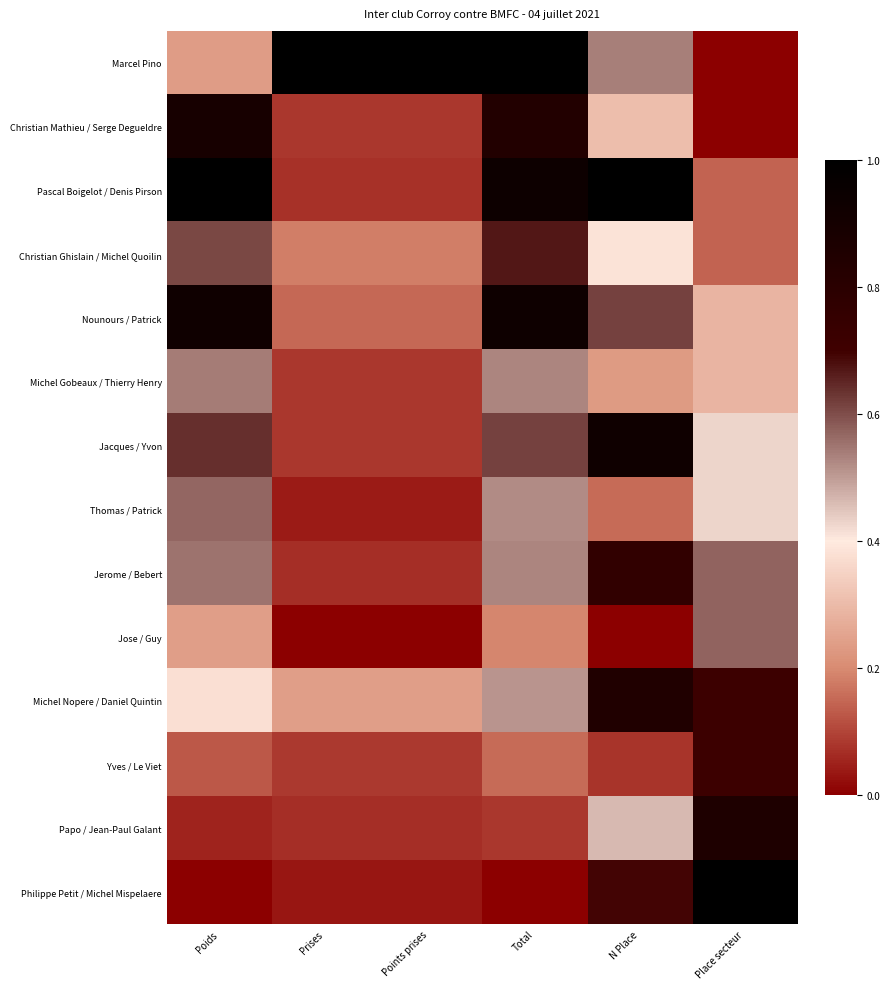

What is the difference between the highest and lowest values at Prises?

1.0